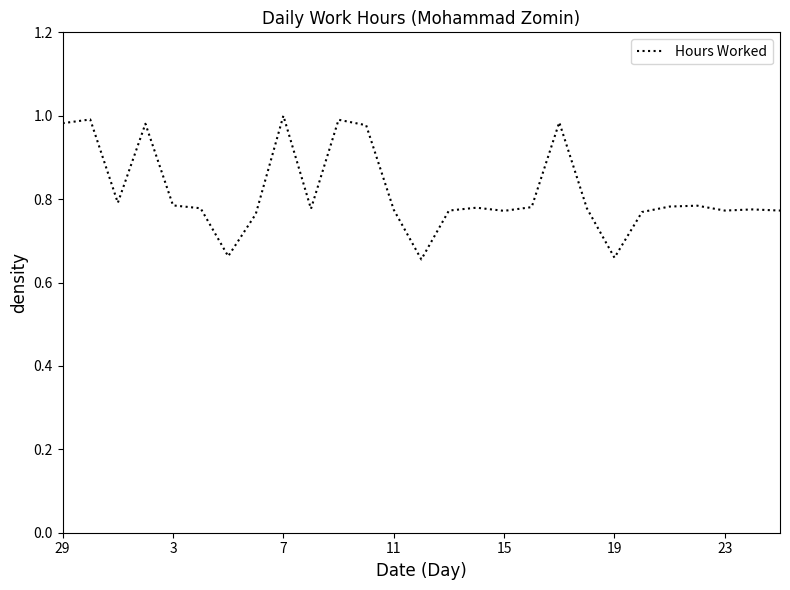

Does the chart display data point markers on the line(s)?

No